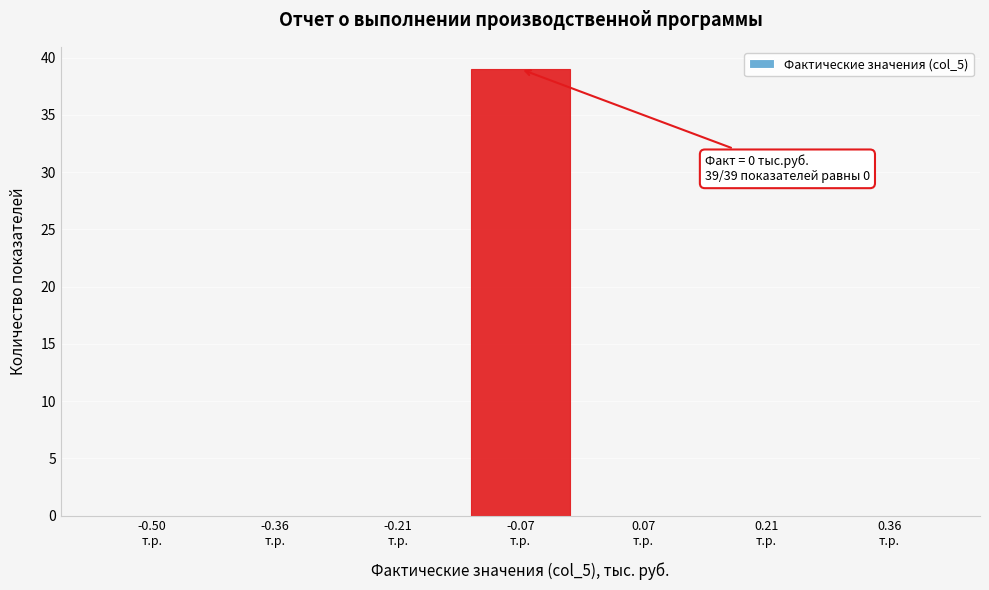

What is the maximum value shown in the chart?

39